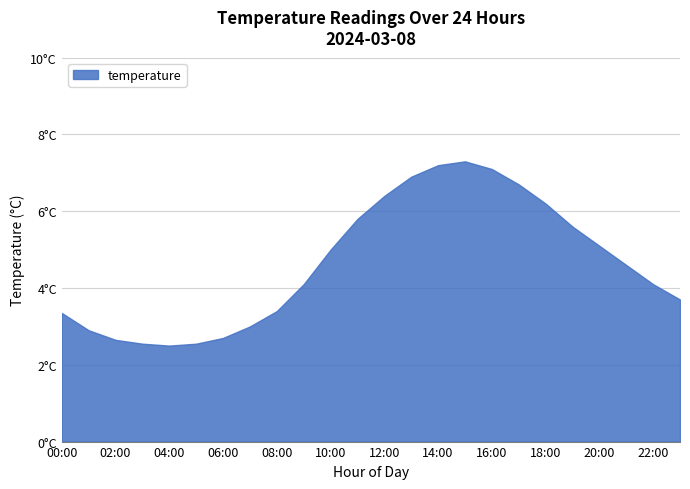

What is the sum of all values?

111.4